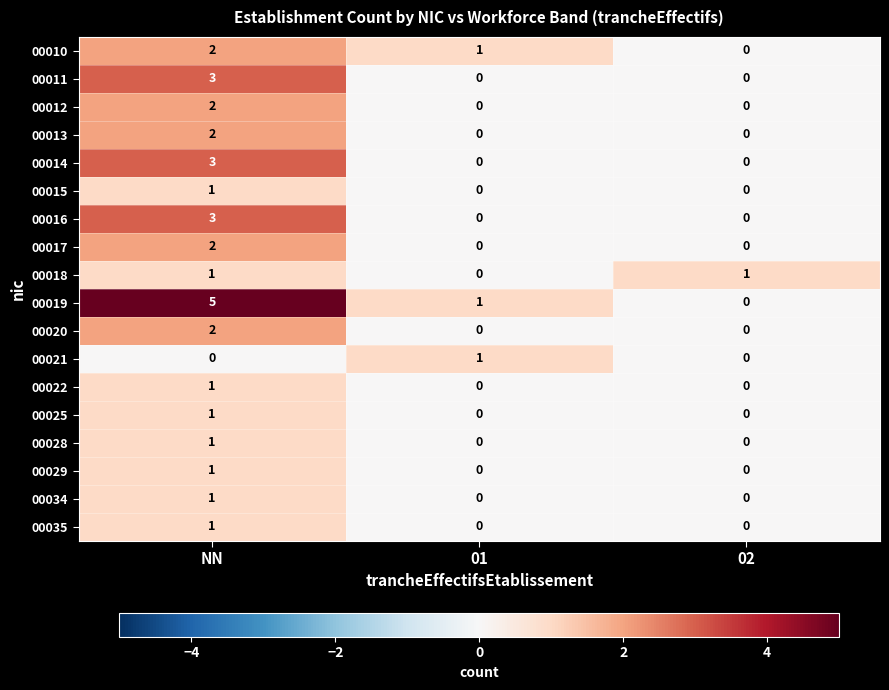

The 00029 series shows 0 at 01. True or false?

True